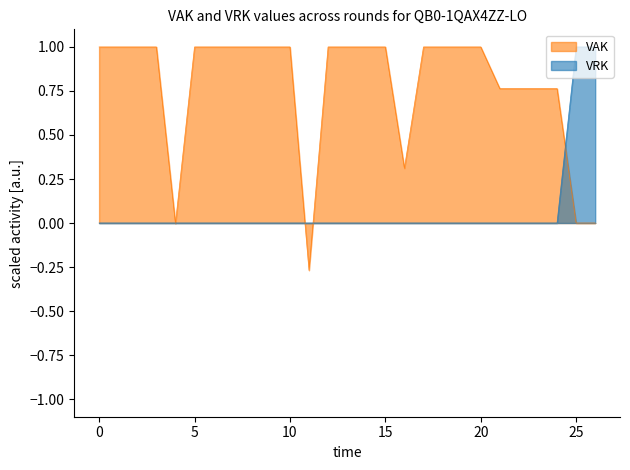

The value of VAK at 2023 Opmaak goedgekeurd is 0.4. True or false?

False